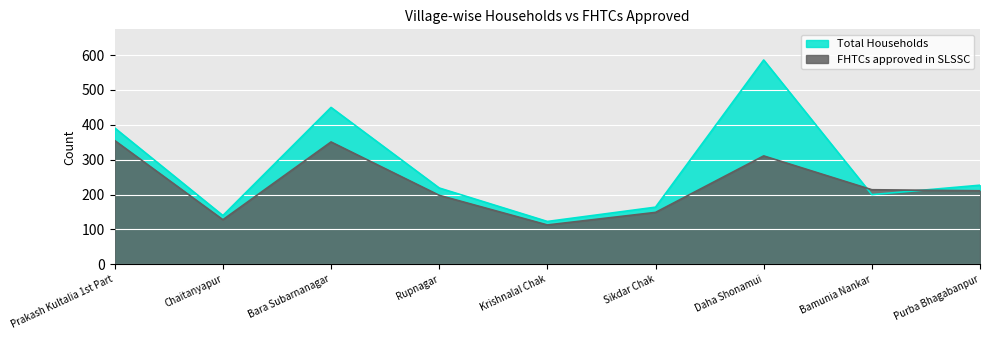

Which series has the widest spread of values?

Total Households